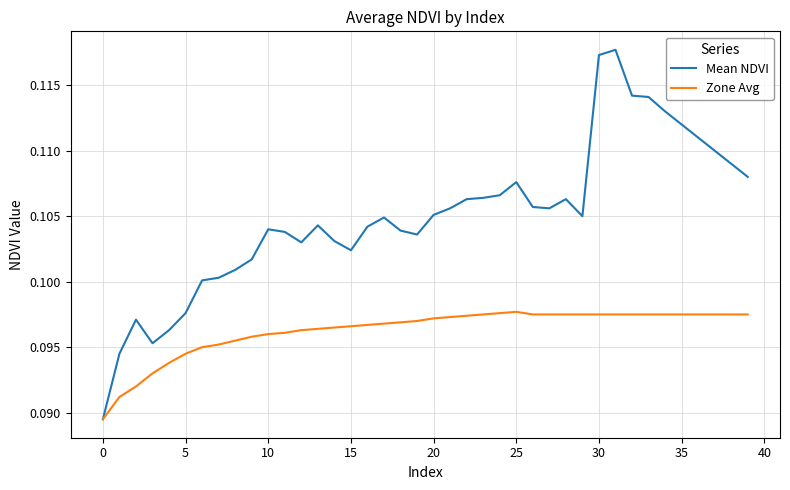

List the series in order of their peak value, lowest first.

Zone Avg, Mean NDVI